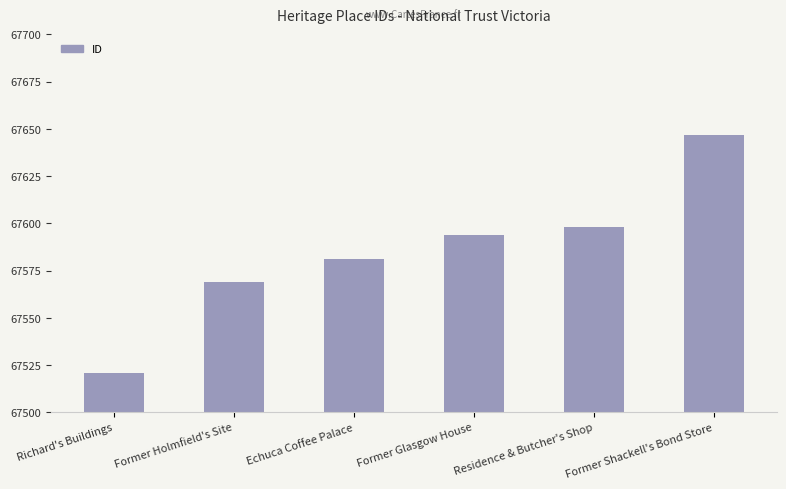

Rank the categories by value from lowest to highest.

Richard's Buildings, Former Holmfield's Site, Echuca Coffee Palace, Former Glasgow House, Residence & Butcher's Shop, Former Shackell's Bond Store